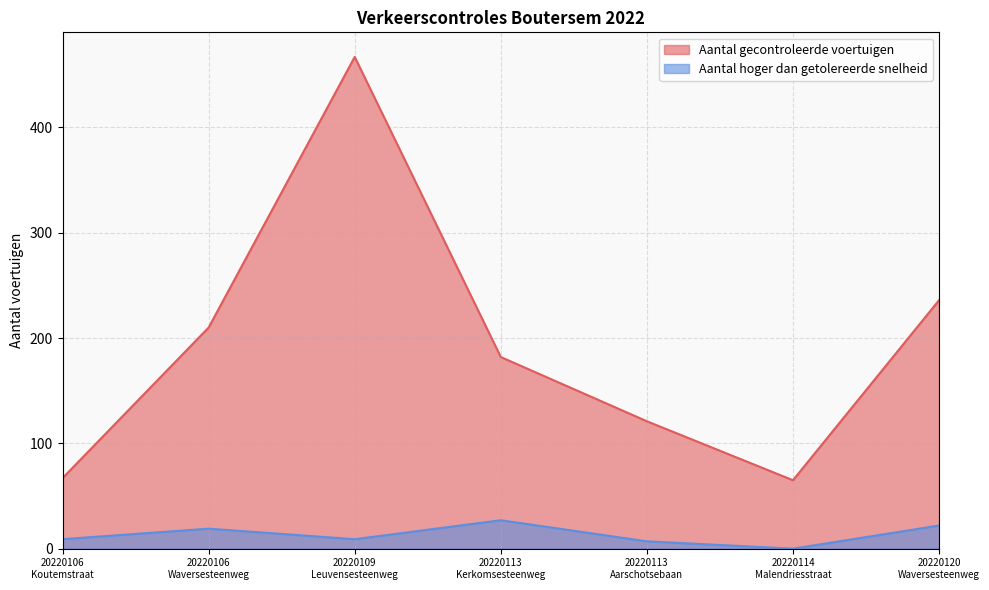

Reading right to left, extract all data points from this chart.

Aantal gecontroleerde voertuigen: 236	65	121	182	467	210	67
Aantal hoger dan getolereerde snelheid: 22	0	7	27	9	19	9